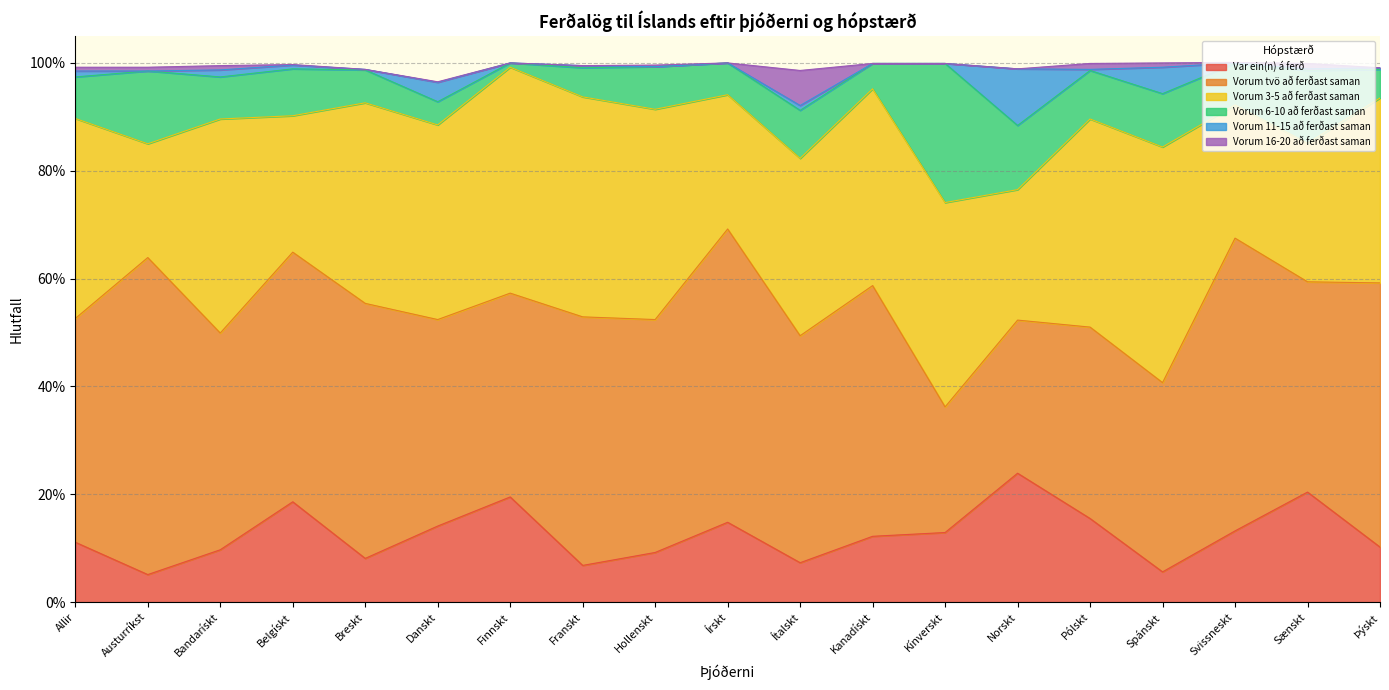

At which category does Vorum 6-10 að ferðast saman reach its first local valley?

Bandarískt